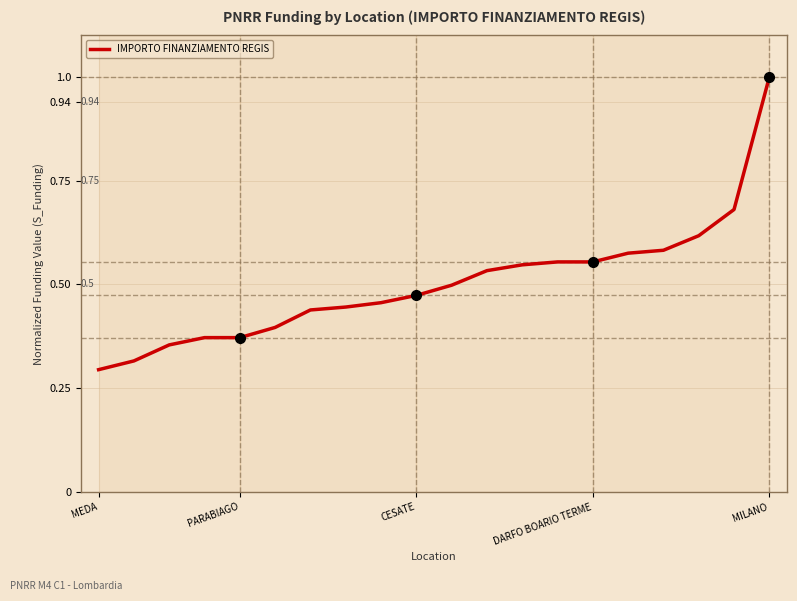

What is the sum of all values?

10.1